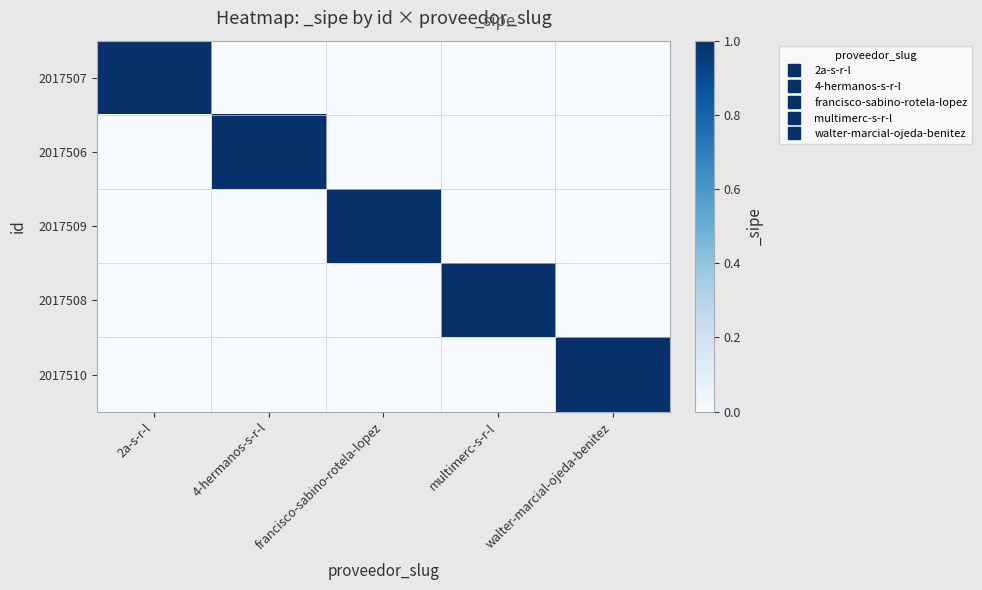

Count the number of categories in the chart.

5